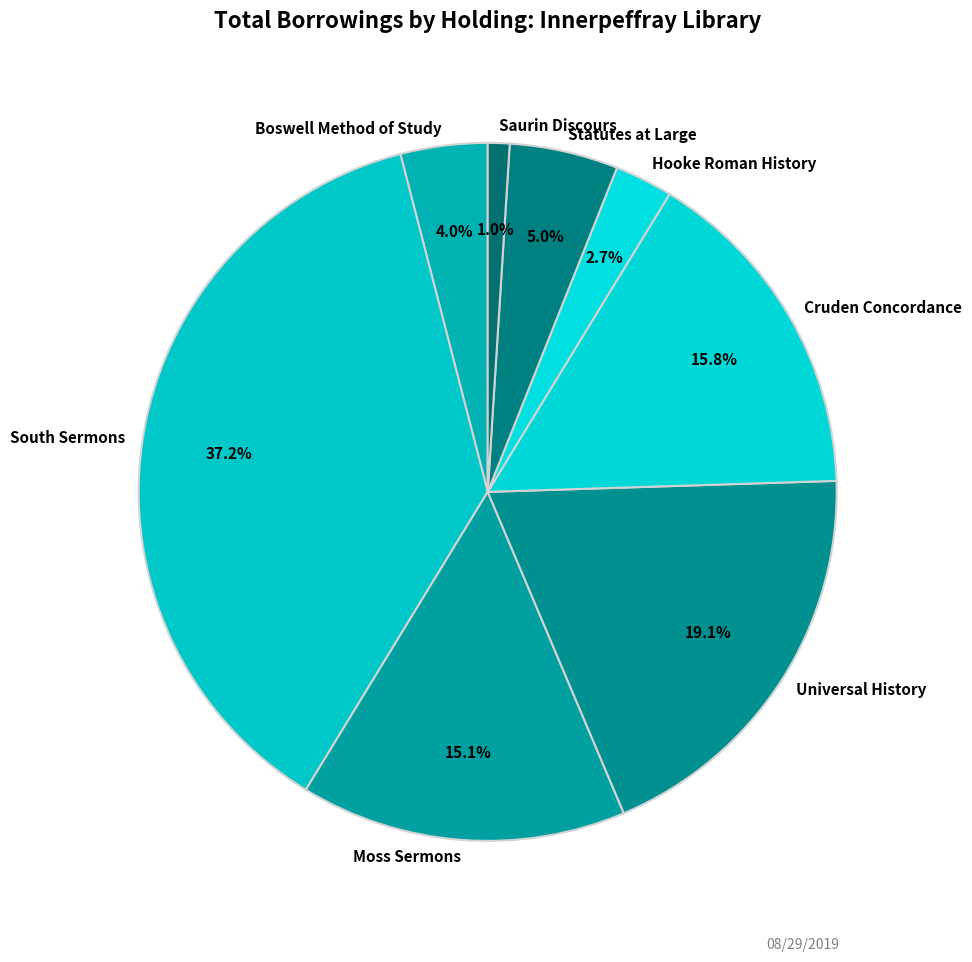

Count the number of slices in the pie.

8